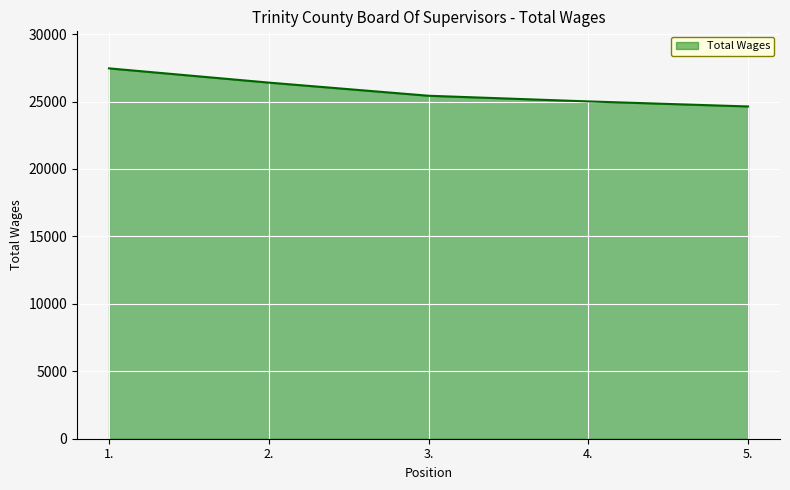

Which label corresponds to the smallest value in the chart?

5.